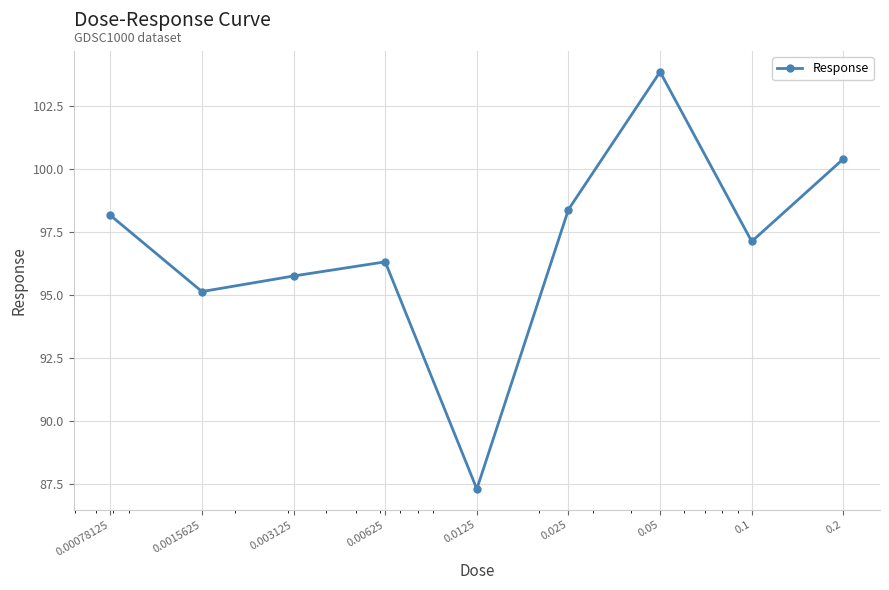

What is the average value?

96.9